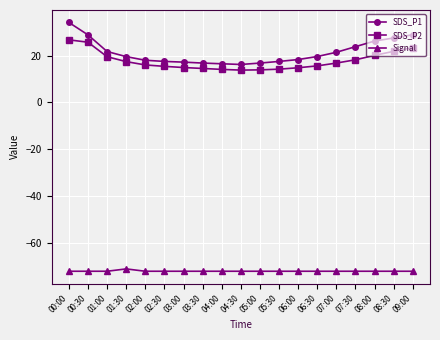

In SDS_P1, how many points are lower than both neighbors (excluding endpoints)?

1